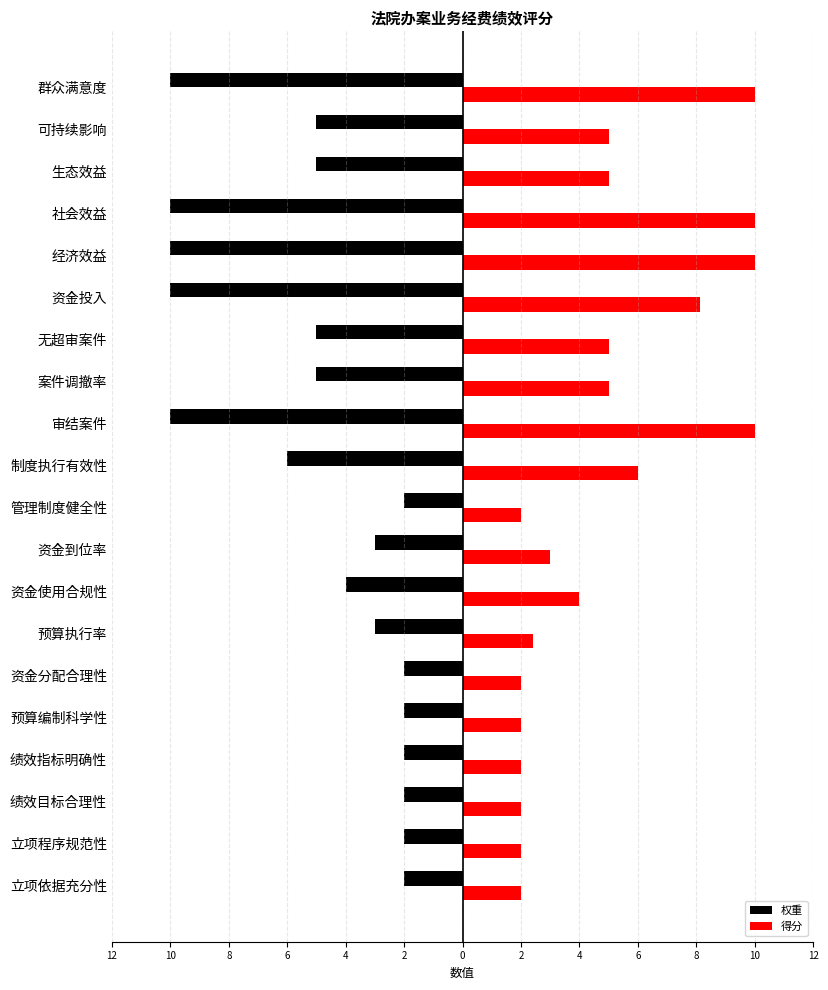

What is the value of the 权重 bar at the 14th from the left?

-5.0